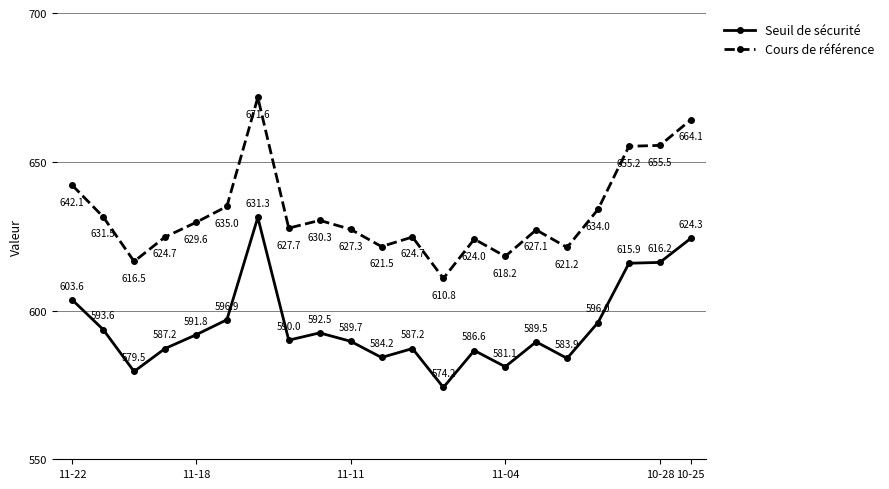

What are all the series names shown in the legend?

Seuil de sécurité, Cours de référence